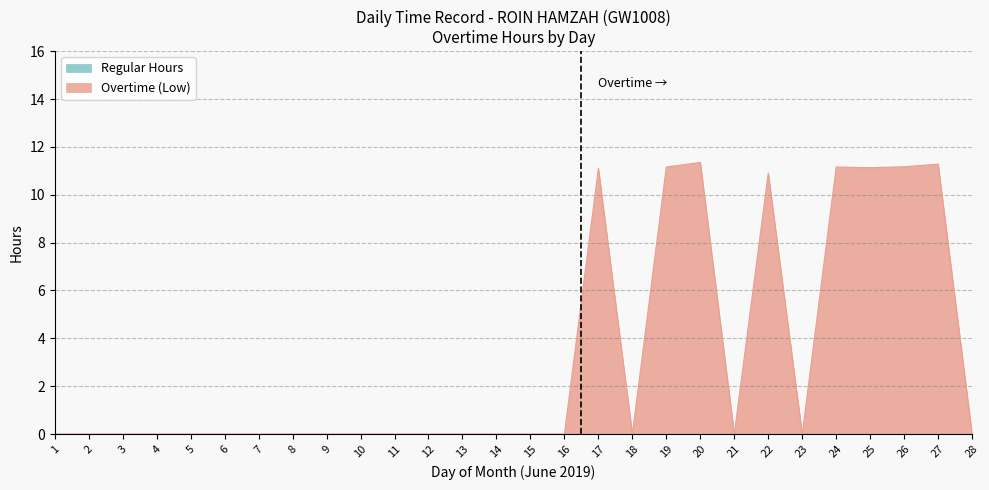

Does the chart display data point markers on the line(s)?

No